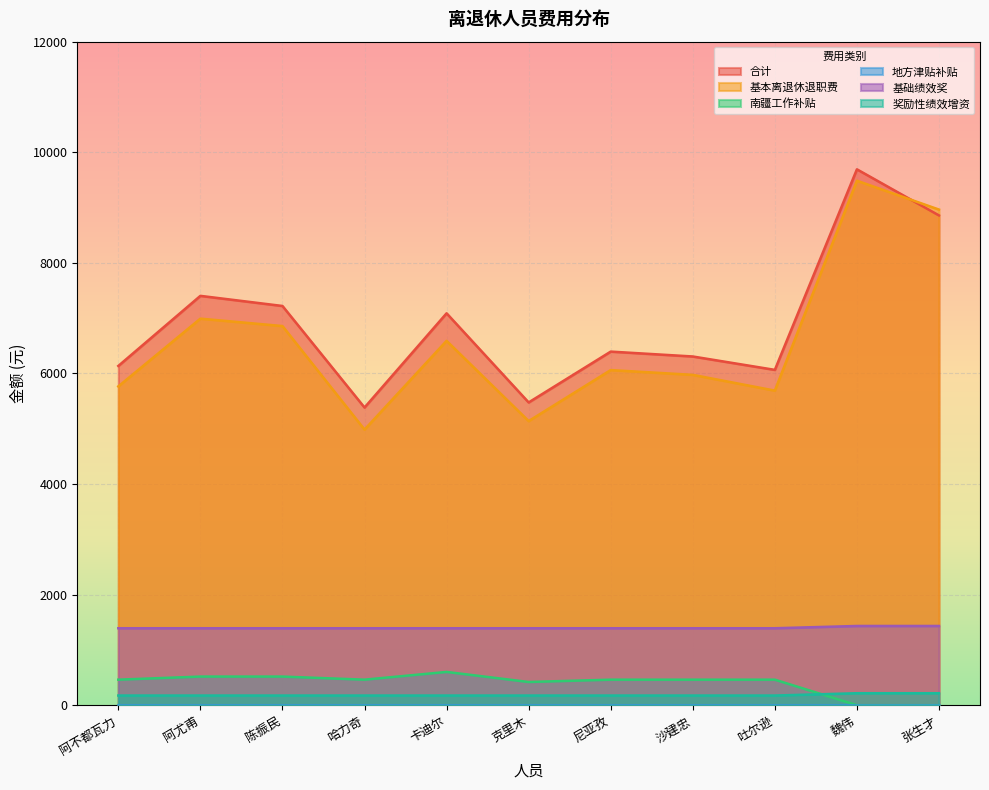

Does the chart display data point markers on the line(s)?

No